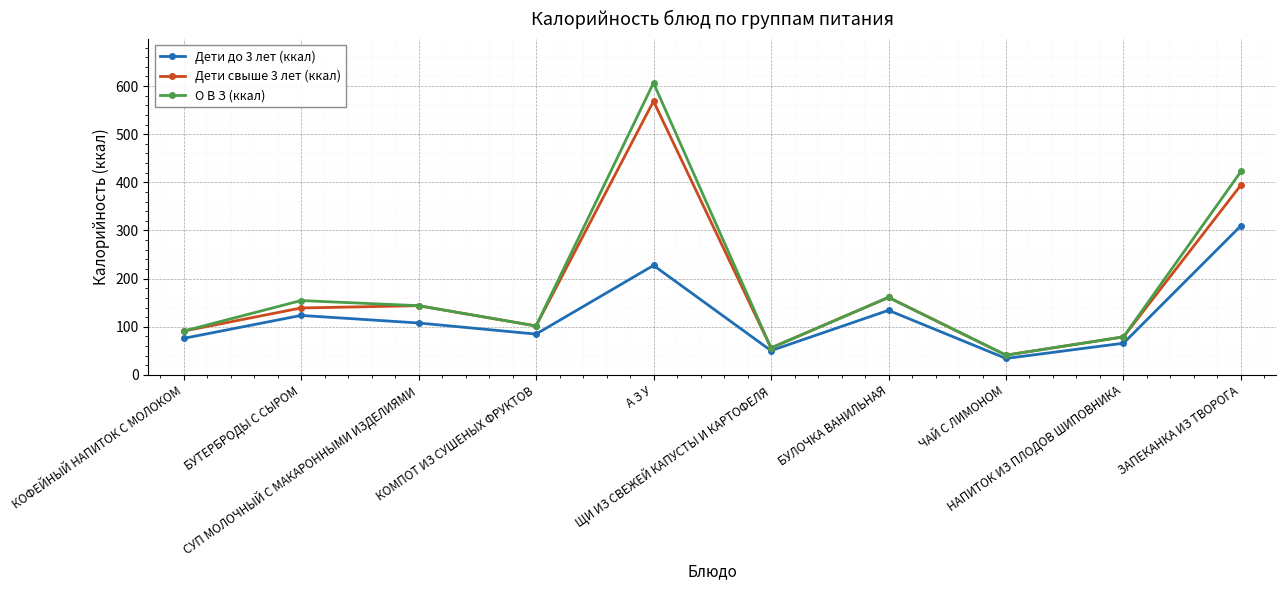

In Дети свыше 3 лет (ккал), how many points are higher than both neighbors (excluding endpoints)?

3